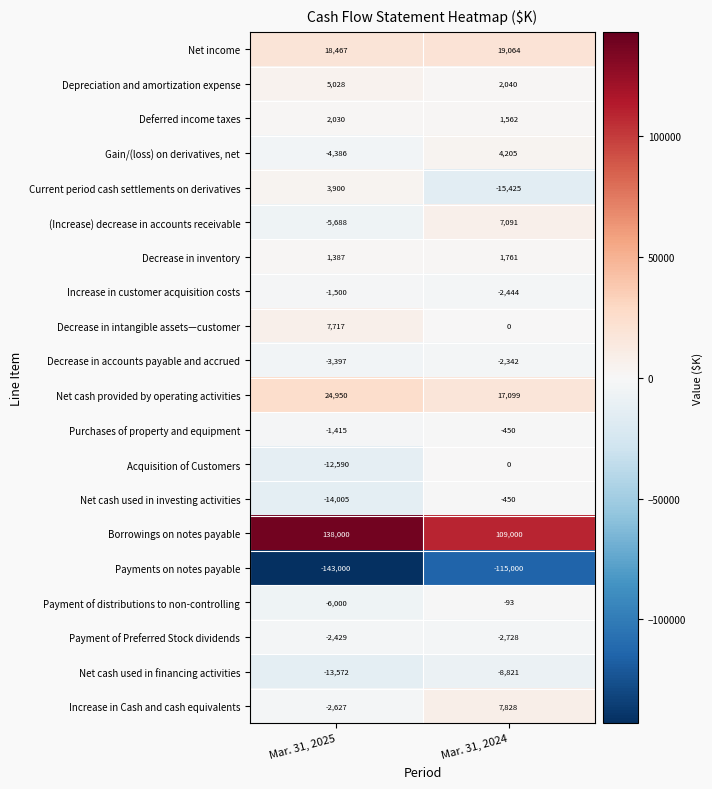

At which category is the sum across all series the highest?

Mar. 31, 2024